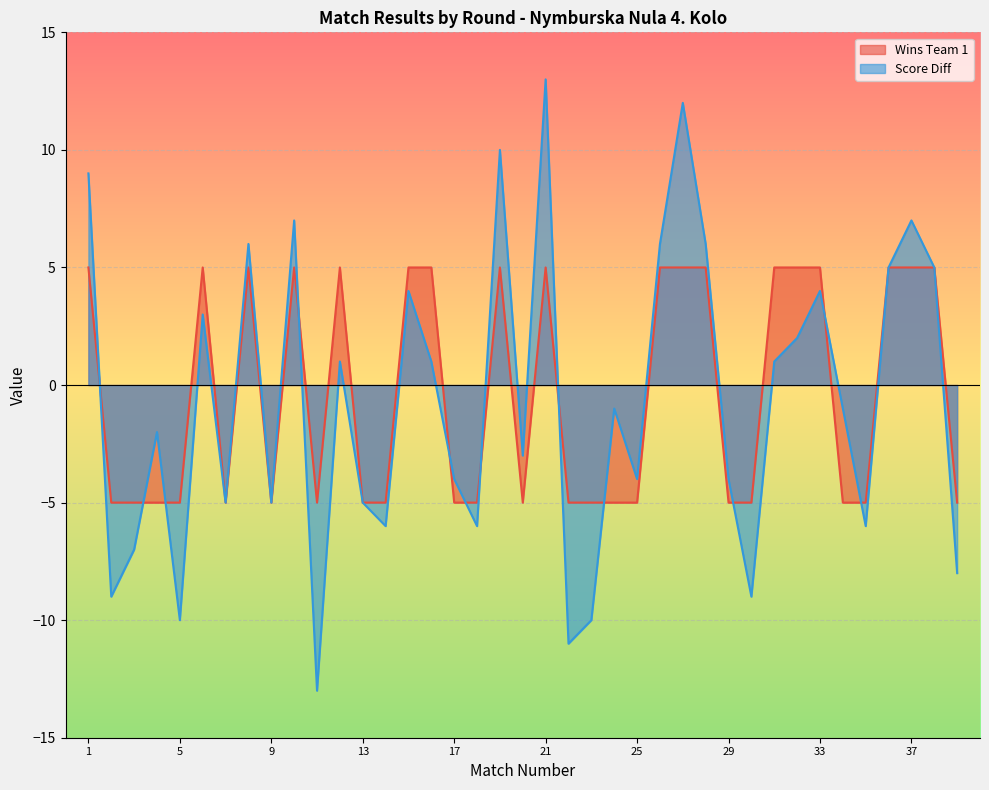

Between 35 and 18, which is larger?

35